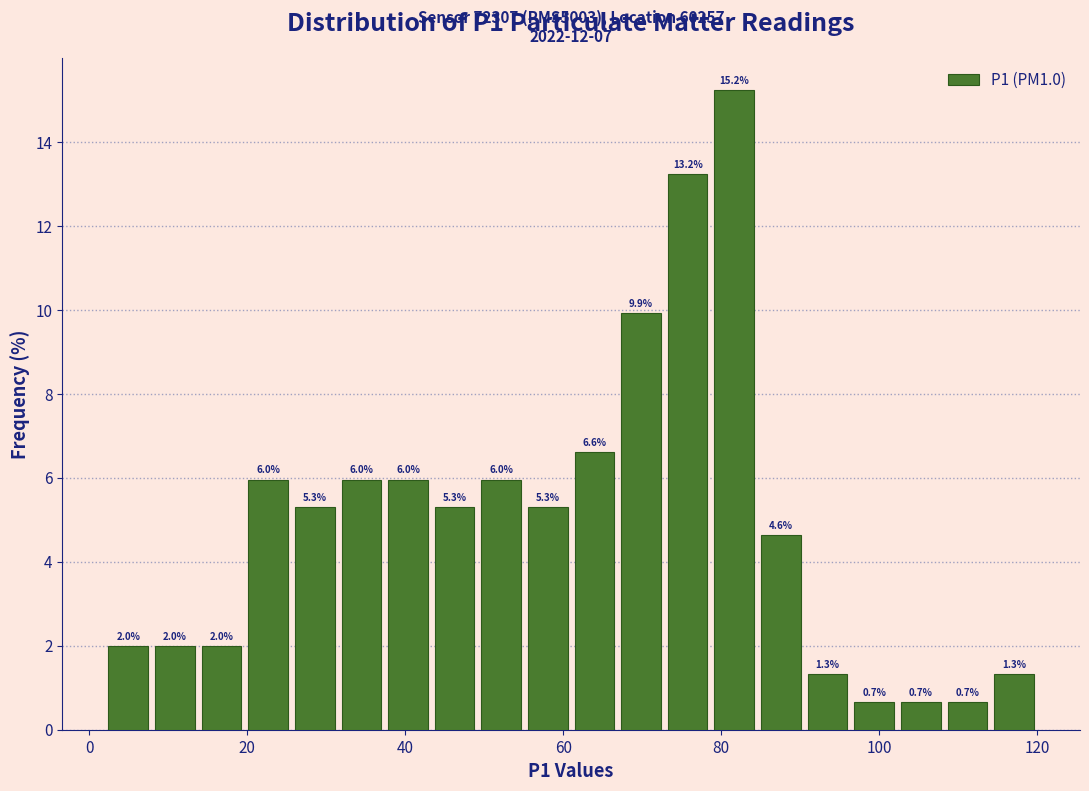

Around what value on the x-axis is the tallest bar? Give the approximate position of its centre, as read against the axis.

82